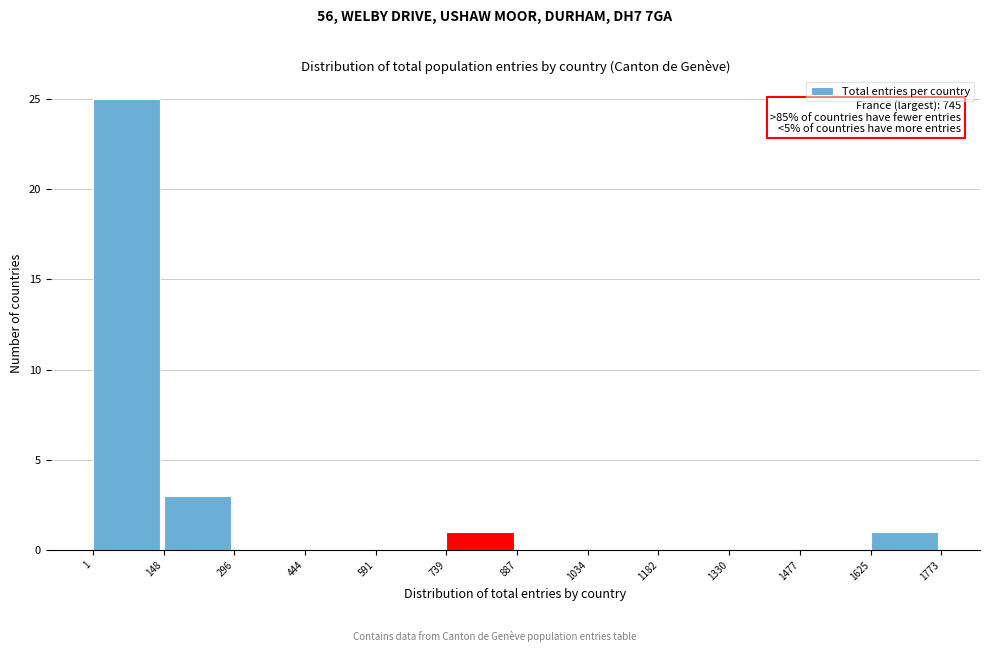

Which range on the x-axis has the tallest bar?

1 to 148